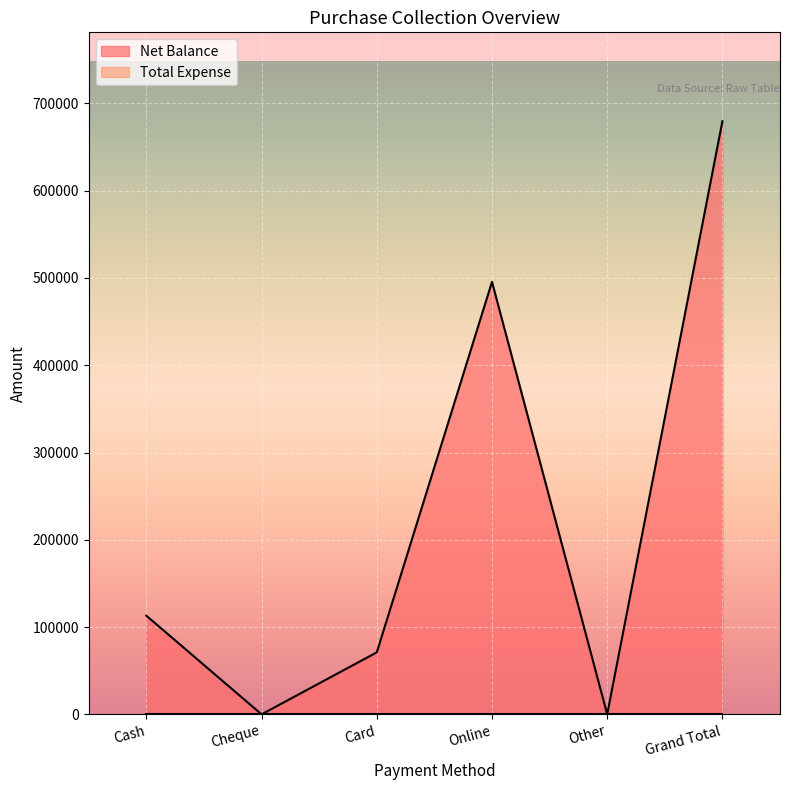

How many interior local valleys (lower than both neighbors) does the data have?

2